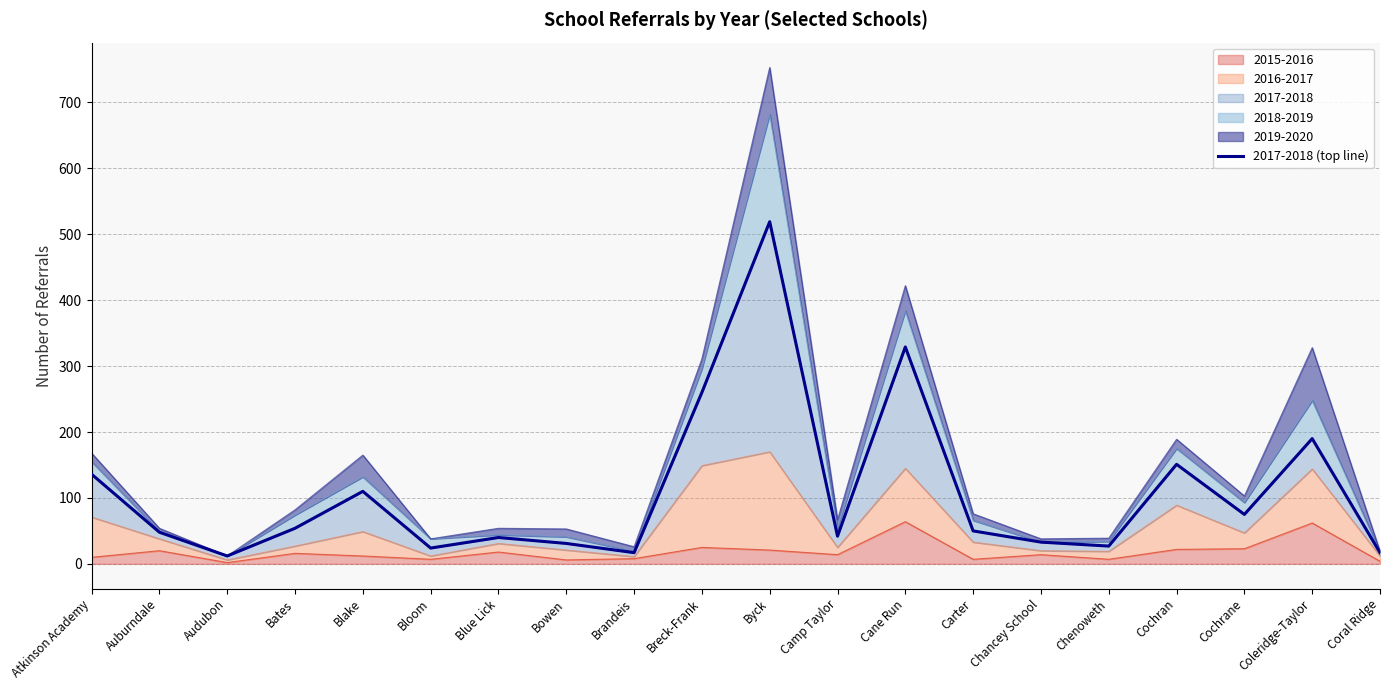

At which category does the data reach its first local valley?

Audubon